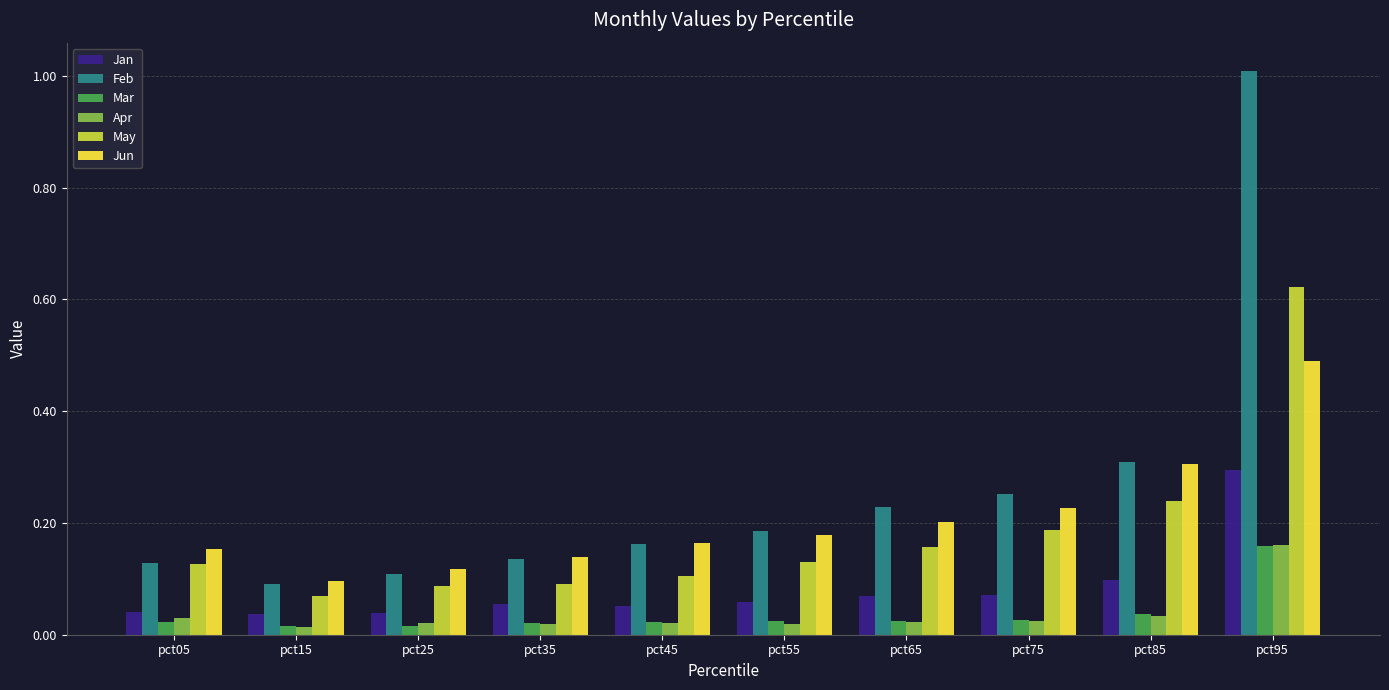

What is the sum of all Jan values?

0.8